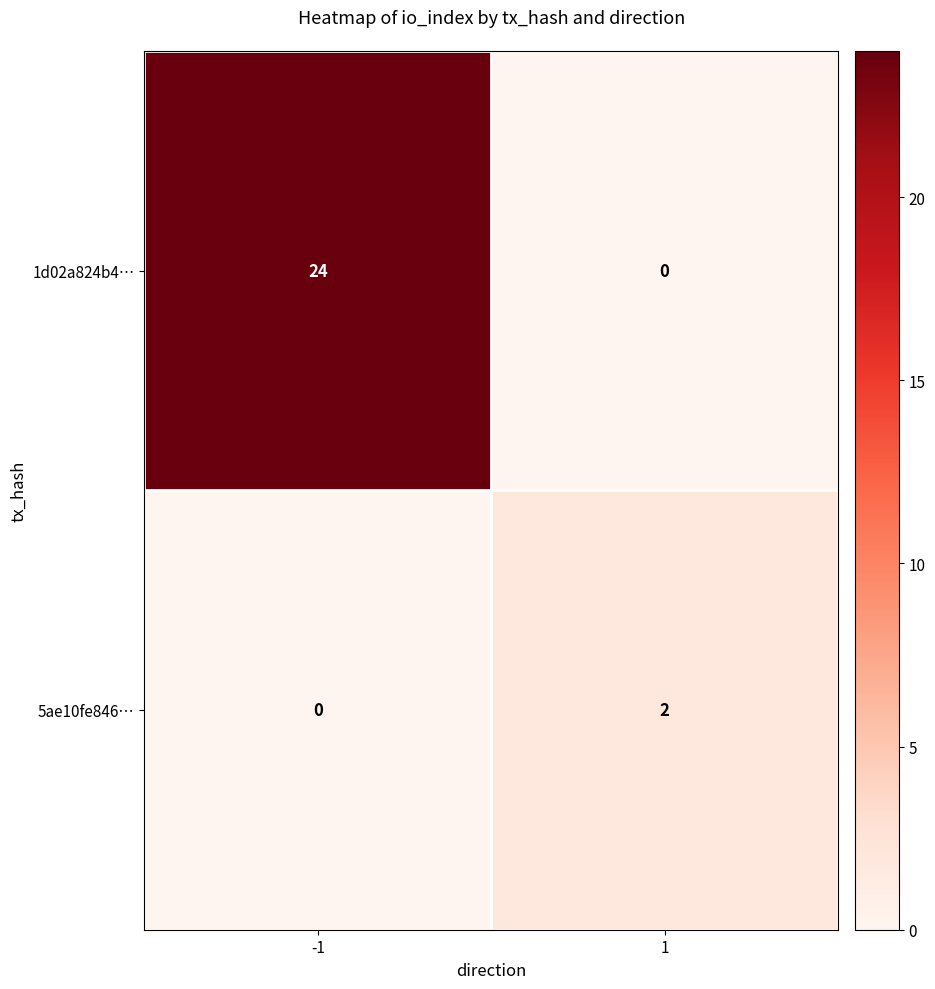

Which series has the widest spread of values?

1d02a824b4…